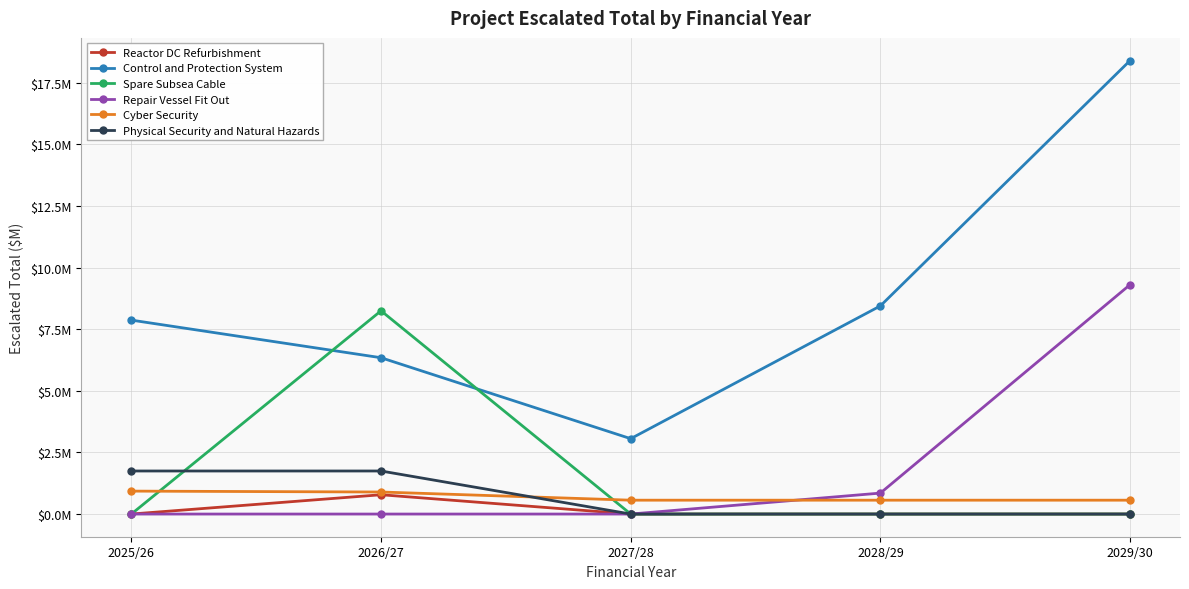

Reading left to right, list all the values displayed in this chart.

Reactor DC Refurbishment: 2025/26=0.0	2026/27=0.8	2027/28=0.0	2028/29=0.0	2029/30=0.0
Control and Protection System: 2025/26=7.9	2026/27=6.3	2027/28=3.1	2028/29=8.4	2029/30=18.4
Spare Subsea Cable: 2025/26=0.0	2026/27=8.2	2027/28=0.0	2028/29=0.0	2029/30=0.0
Repair Vessel Fit Out: 2025/26=0.0	2026/27=0.0	2027/28=0.0	2028/29=0.9	2029/30=9.3
Cyber Security: 2025/26=0.9	2026/27=0.9	2027/28=0.6	2028/29=0.6	2029/30=0.6
Physical Security and Natural Hazards: 2025/26=1.7	2026/27=1.7	2027/28=0.0	2028/29=0.0	2029/30=0.0